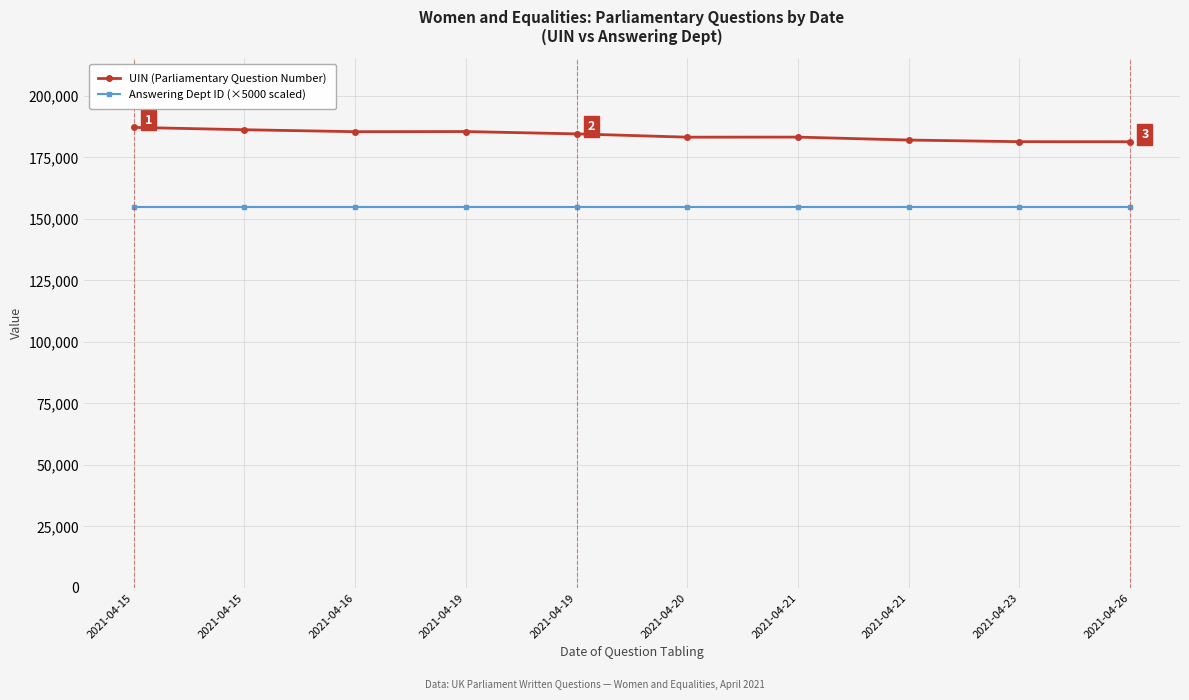

Is it true that Answering Dept ID (×5000 scaled) equals 107161 at 2021-04-16?

False